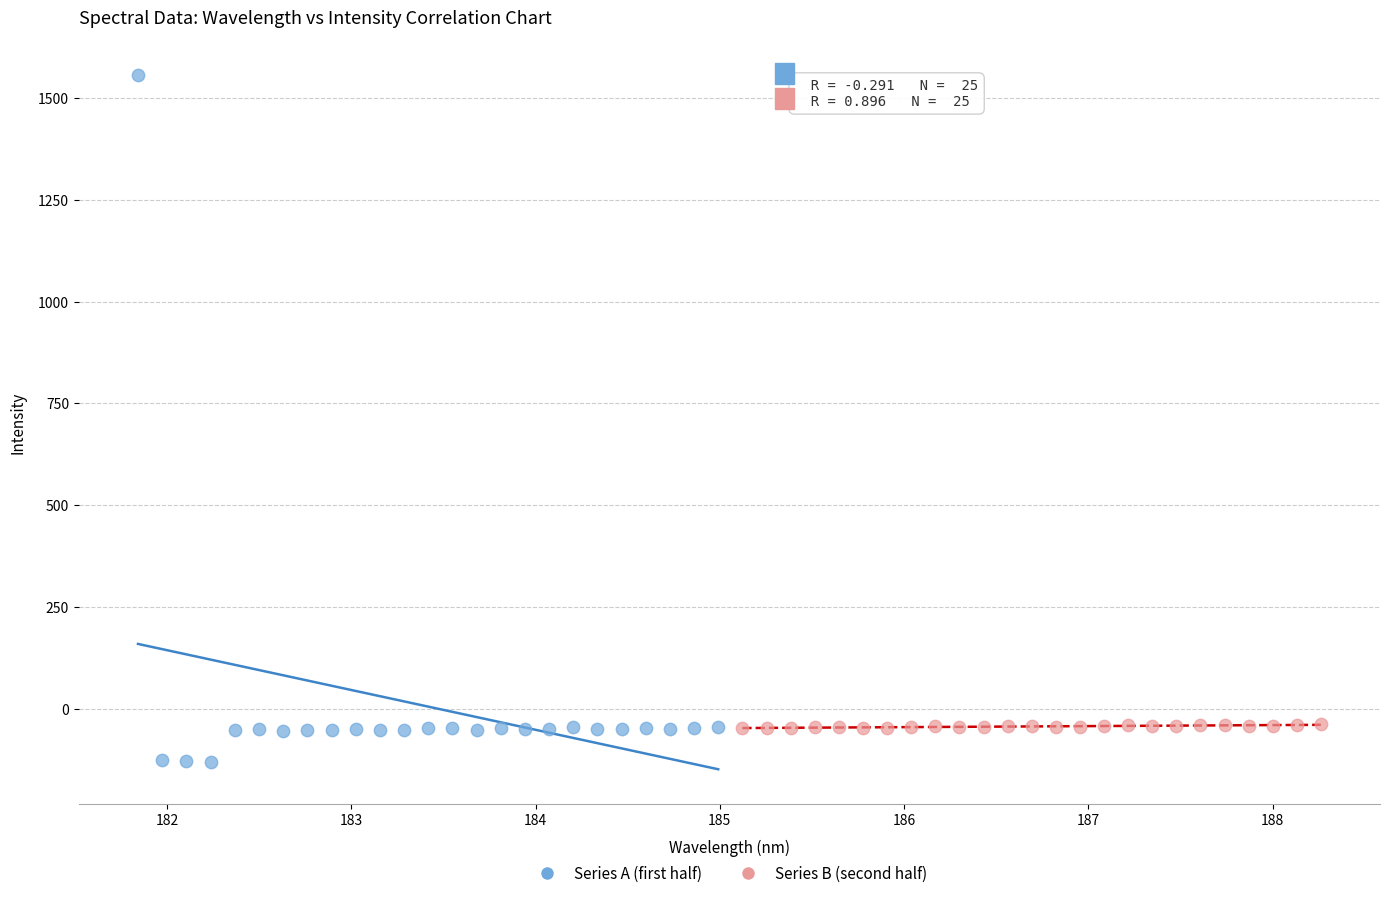

Which series contains the lowest Y value?

Series A (first half)